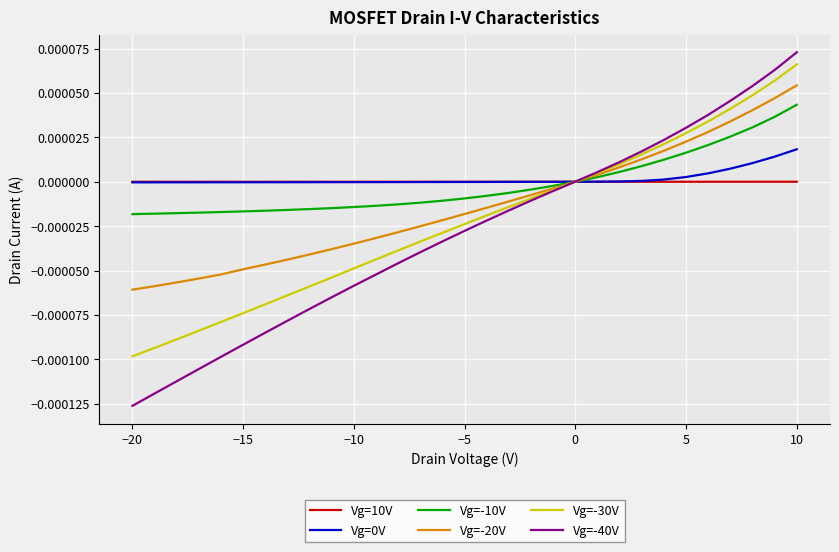

Rank the series by their maximum value, from lowest to highest.

Vg=10V, Vg=0V, Vg=-10V, Vg=-20V, Vg=-30V, Vg=-40V